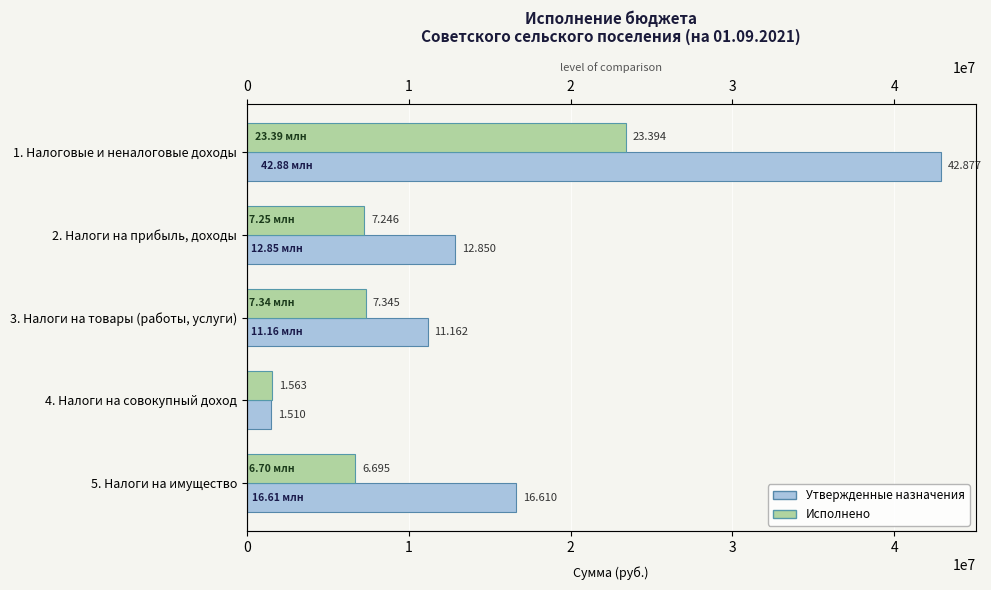

Rank the series by their average value, from highest to lowest.

Утвержденные назначения, Исполнено